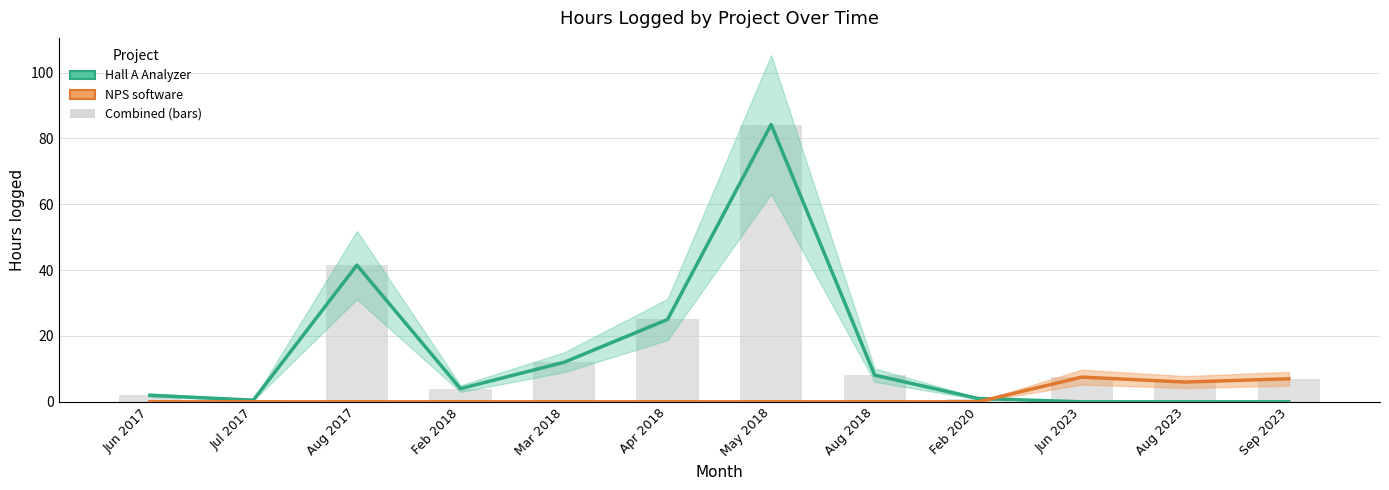

Between Apr 2018 and Sep 2023, which is larger?

Apr 2018